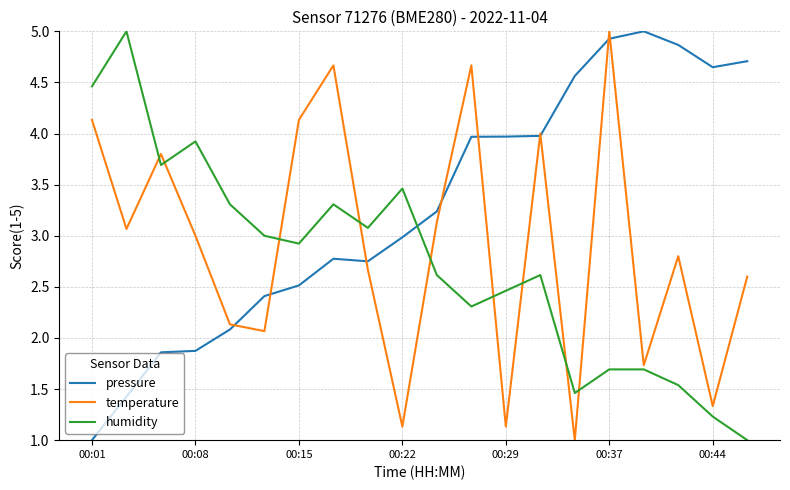

What are all the series names shown in the legend?

pressure, temperature, humidity